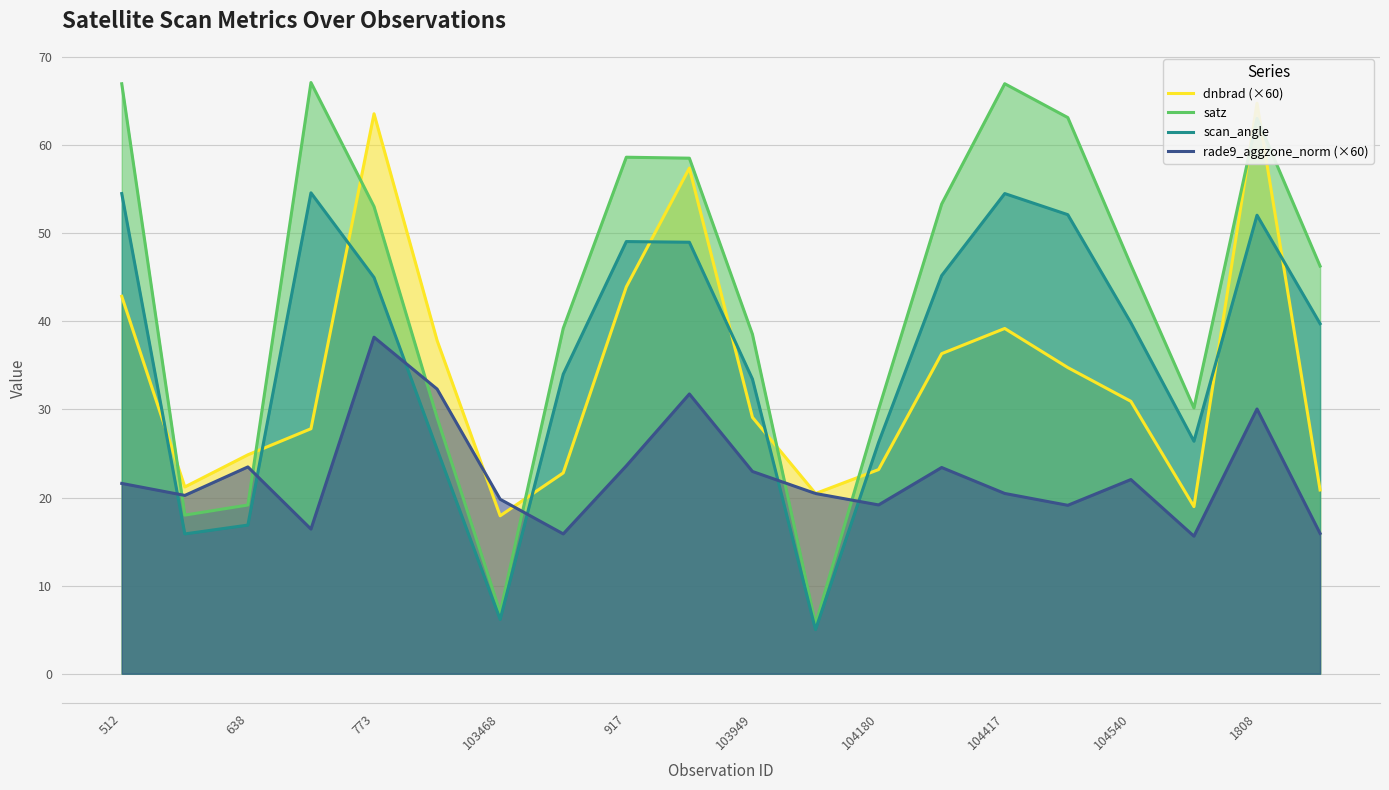

The value of rade9_aggzone_norm (×60) at 1808 is 17.9. True or false?

False